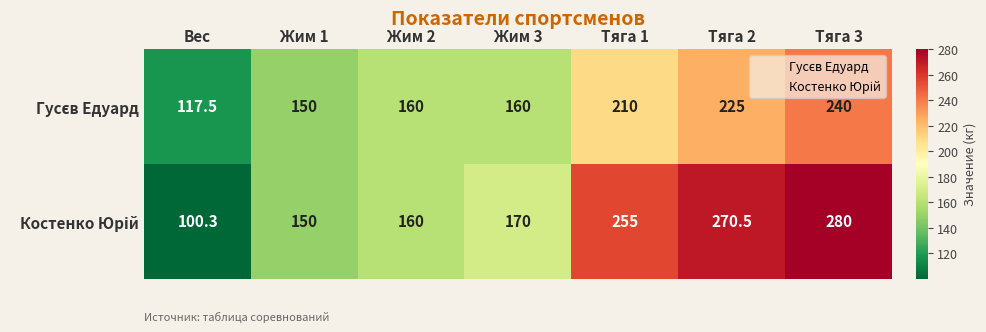

What is the spread (max minus min) of values at Тяга 1?

45.0